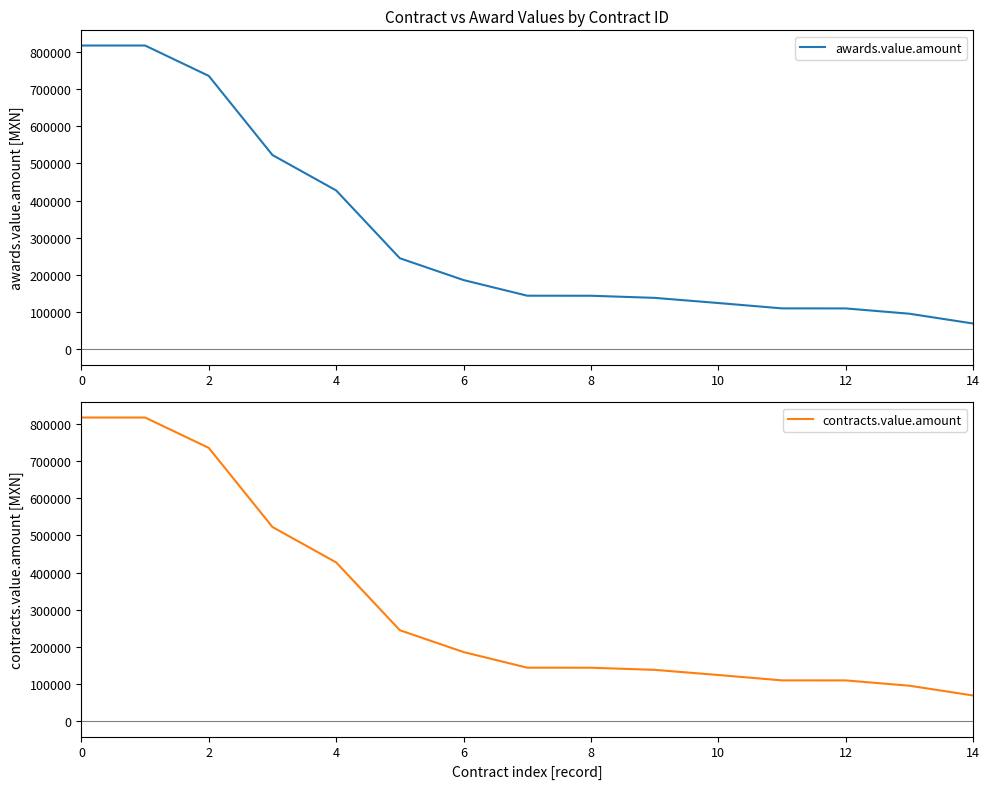

Which series has the largest total across all categories?

awards.value.amount